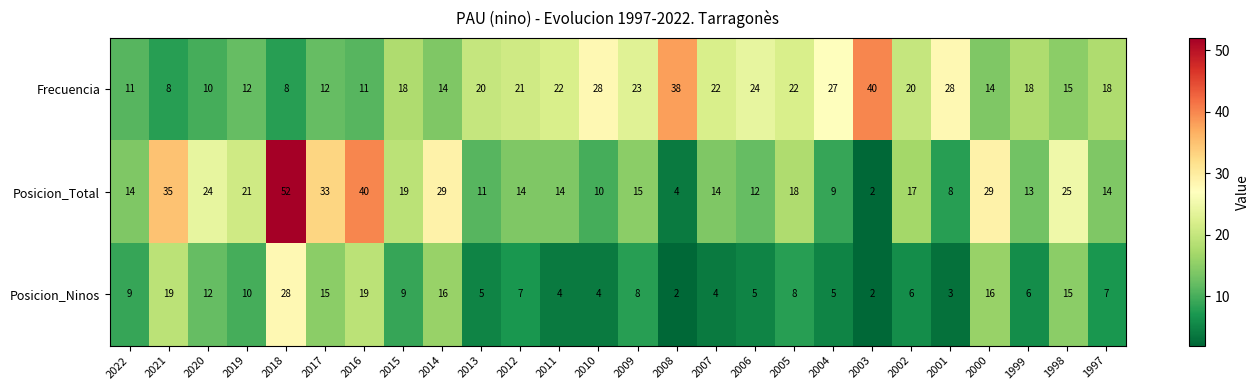

Which series has the widest spread of values?

Posicion_Total